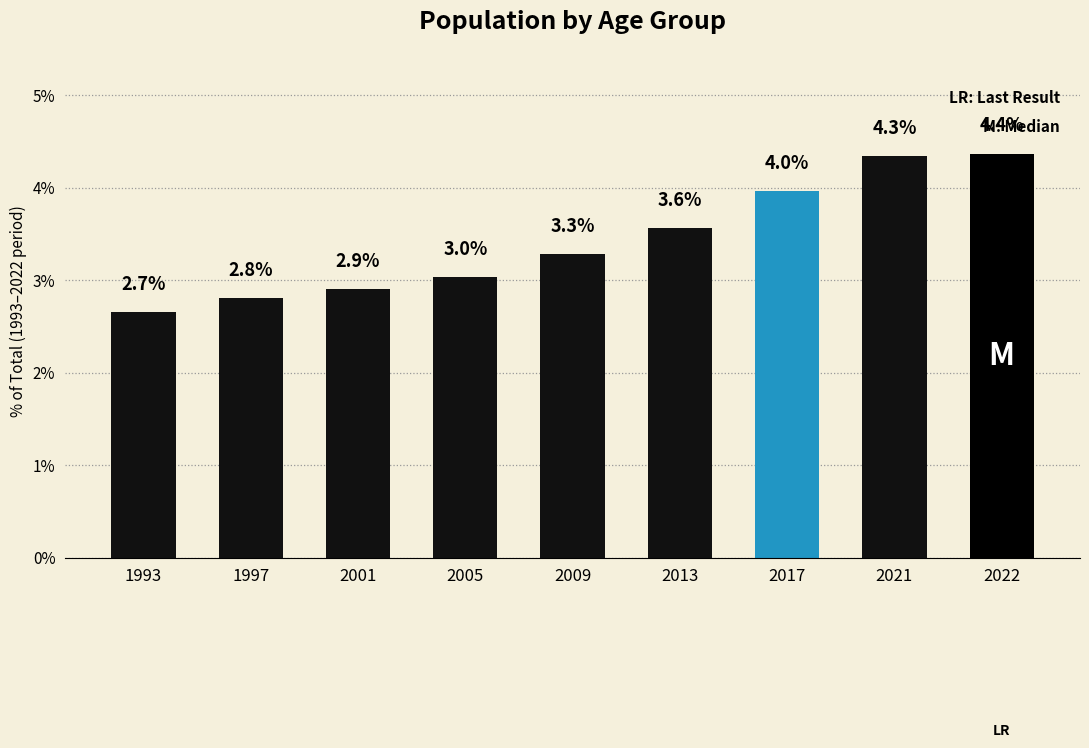

Reading right to left, list all the values displayed in this chart.

2022=4.4	2021=4.3	2017=4.0	2013=3.6	2009=3.3	2005=3.0	2001=2.9	1997=2.8	1993=2.7